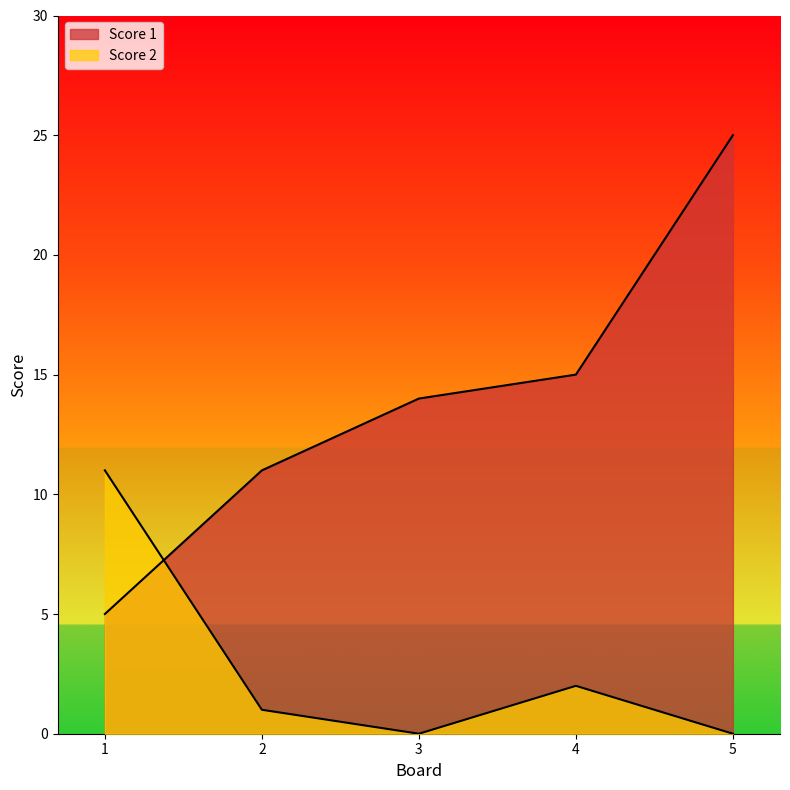

What is the value of the Score 2 point at the 2nd from the left?

1